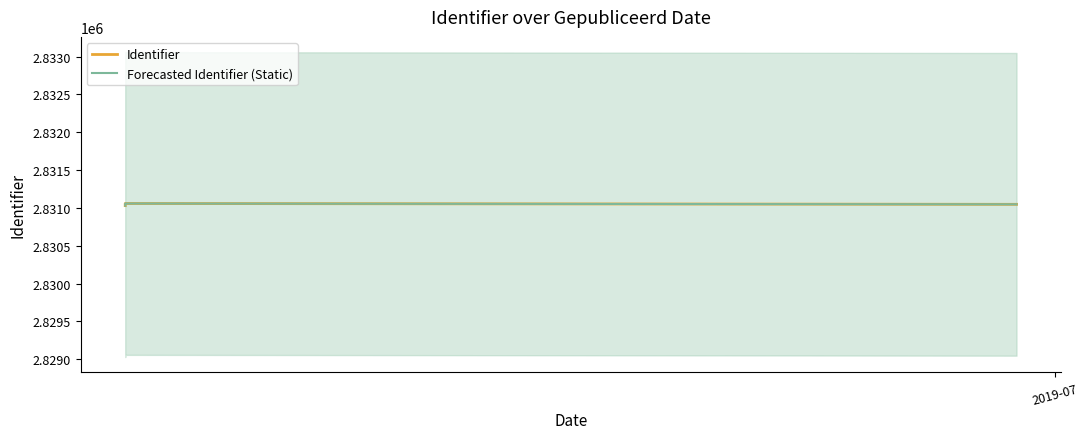

True or false: Forecasted Identifier (Static) has more than 0 points higher than both neighbors.

True